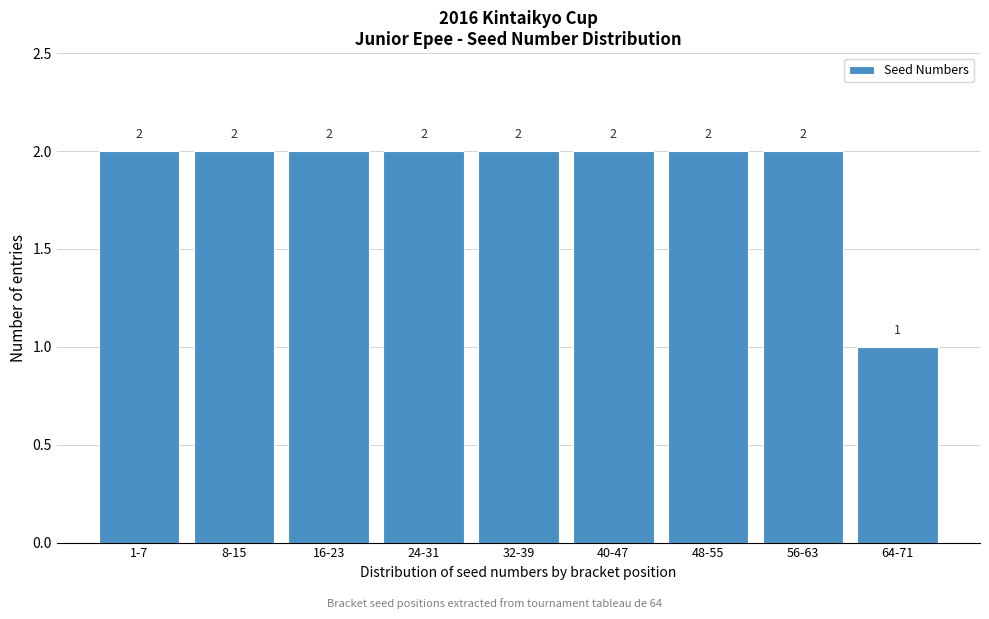

Reading left to right, extract all data points from this chart.

2	2	2	2	2	2	2	2	1